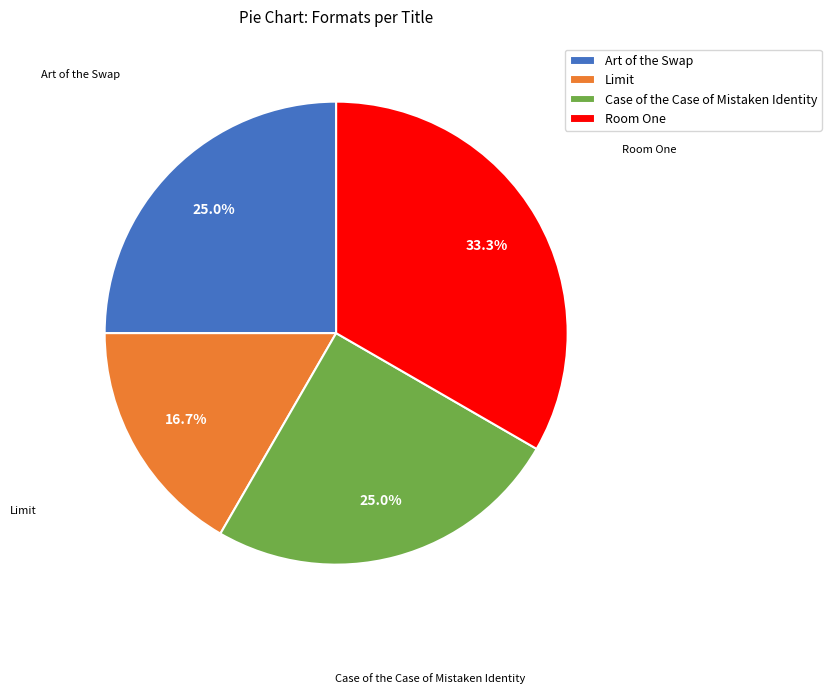

Does any single category account for the majority?

No